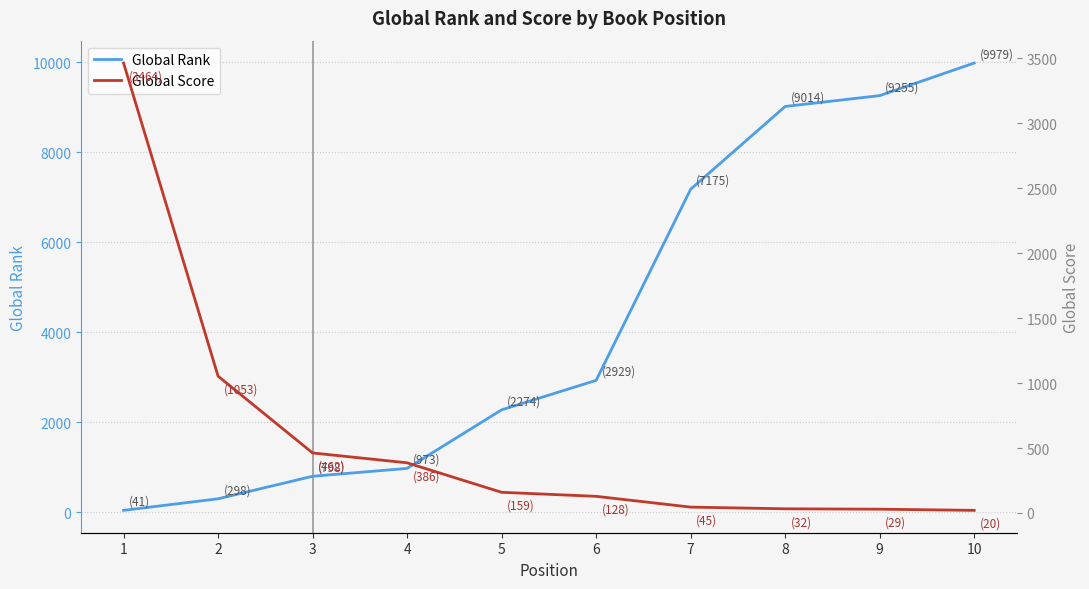

Where do Global Rank and Global Score first cross each other?

2 and 3